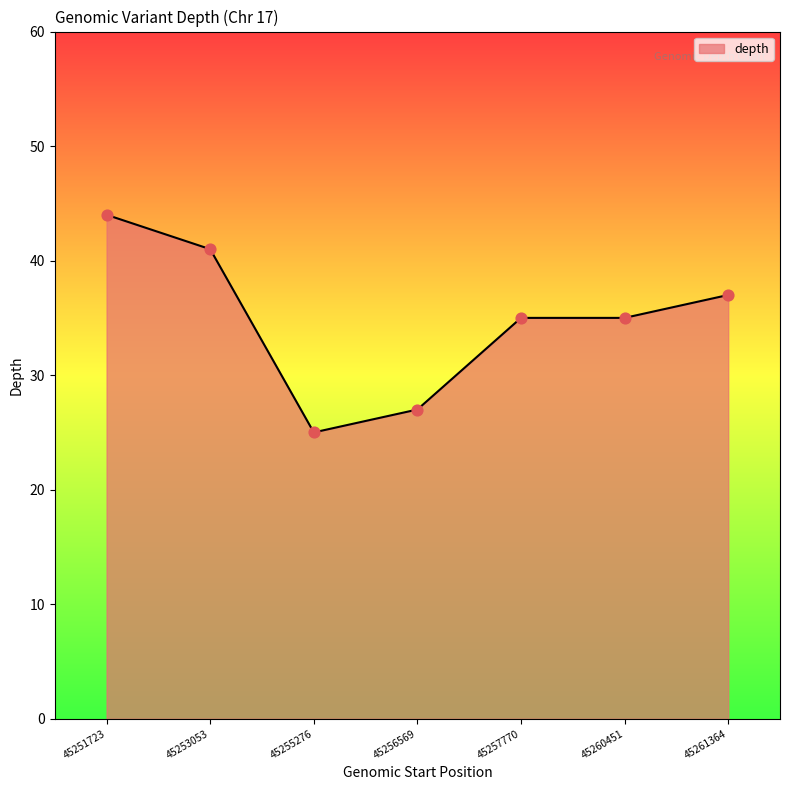

What is the ratio of the value at 45261364 to the value at 45256569?

1.4